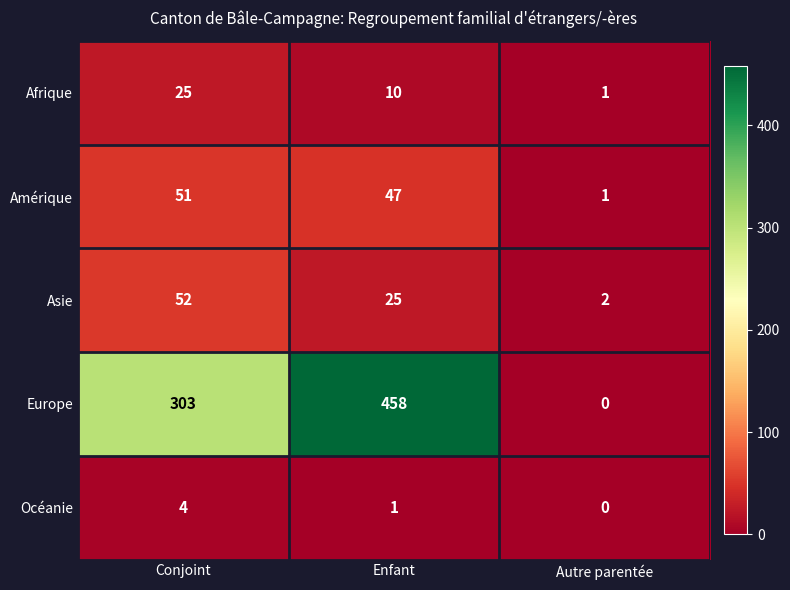

Which series has the largest total across all categories?

Europe